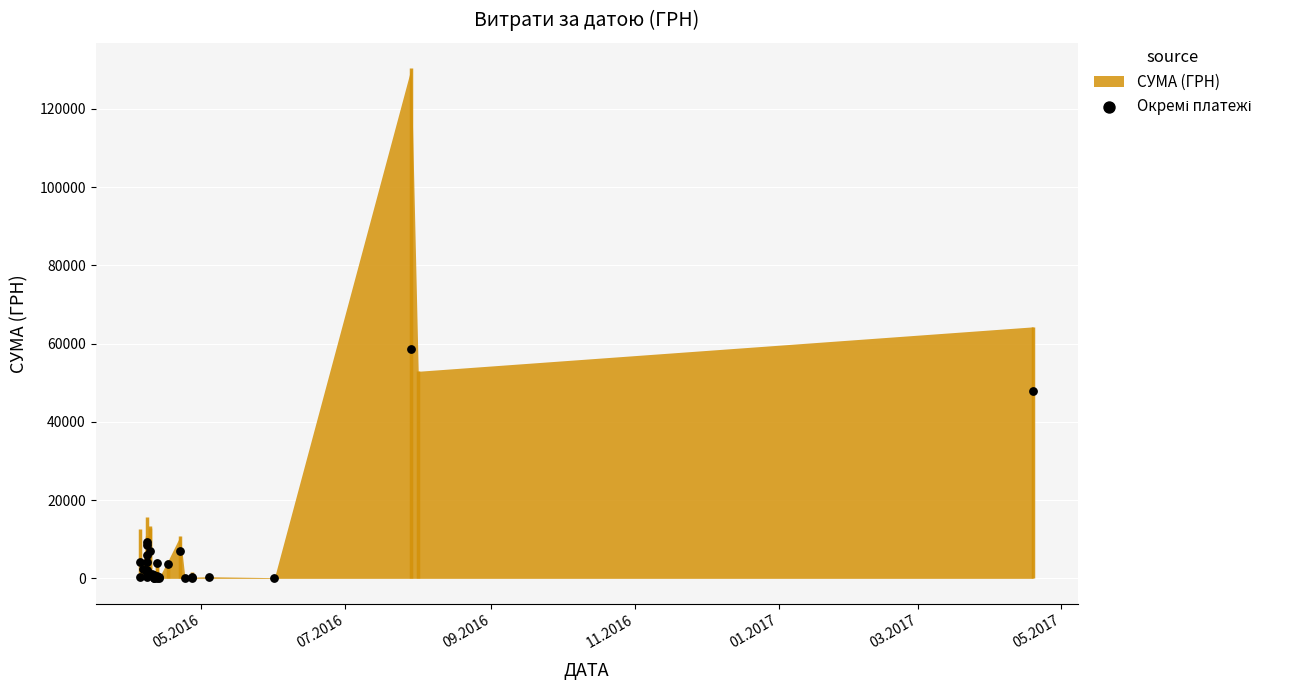

What Y value in the scatter plot is closest to 29345?

47841.8